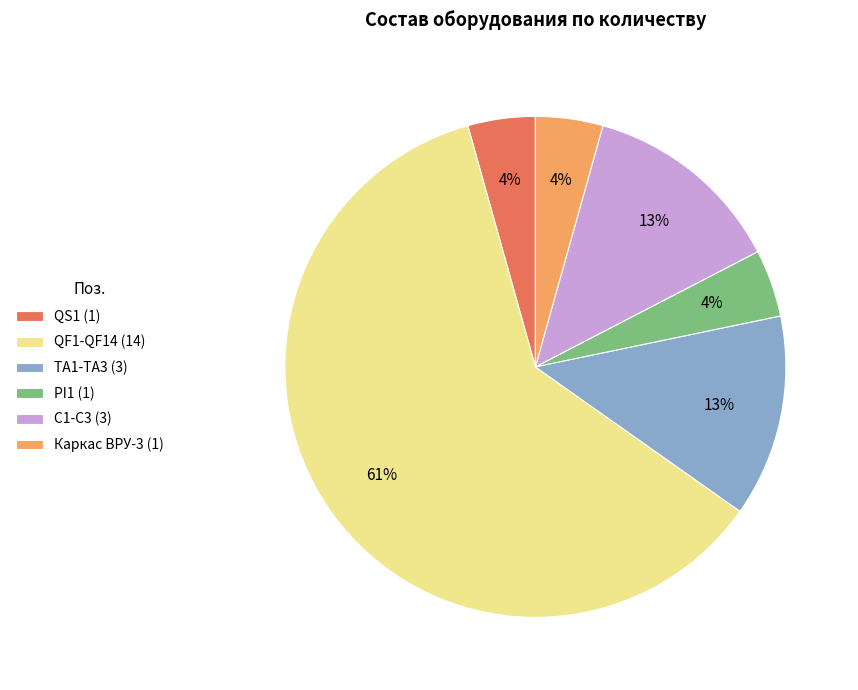

To the nearest percent, what is the average slice percentage?

17%